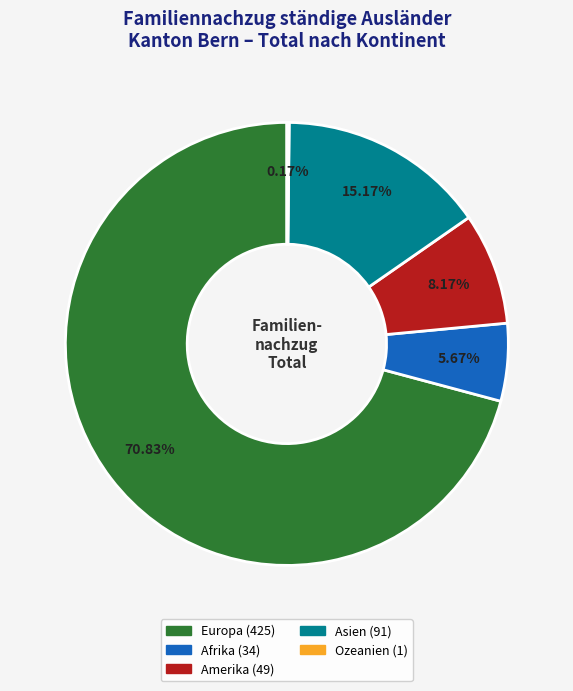

Approximately how many times larger is the value at Amerika compared to Asien?

0.5